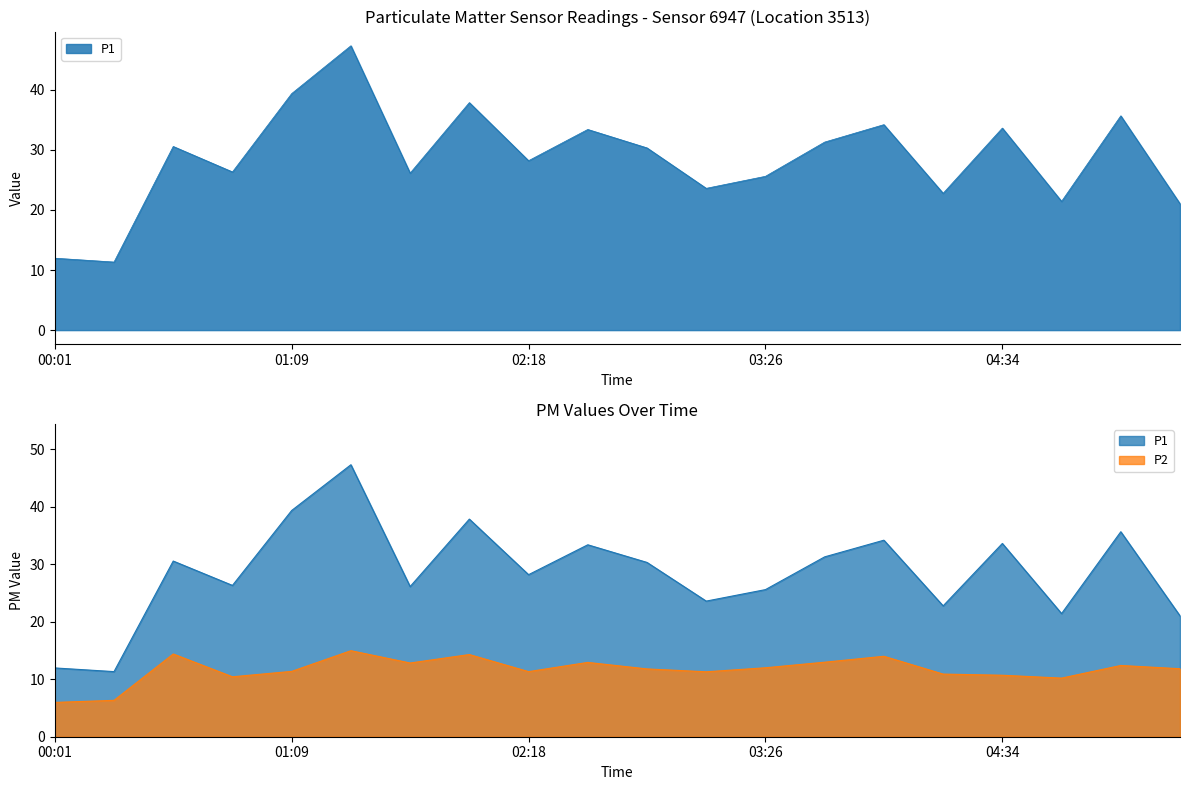

Where is P1 nearest to the value 29?

02:18